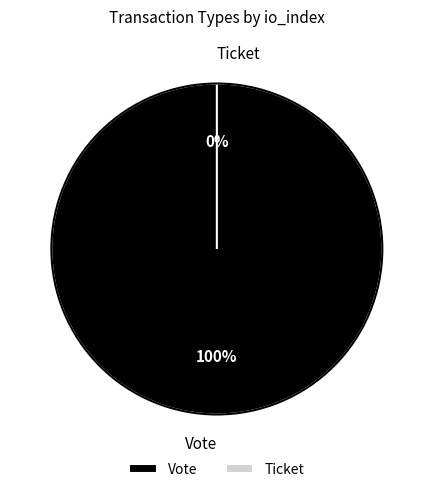

What percentage is NOT represented by Ticket?

100.0%